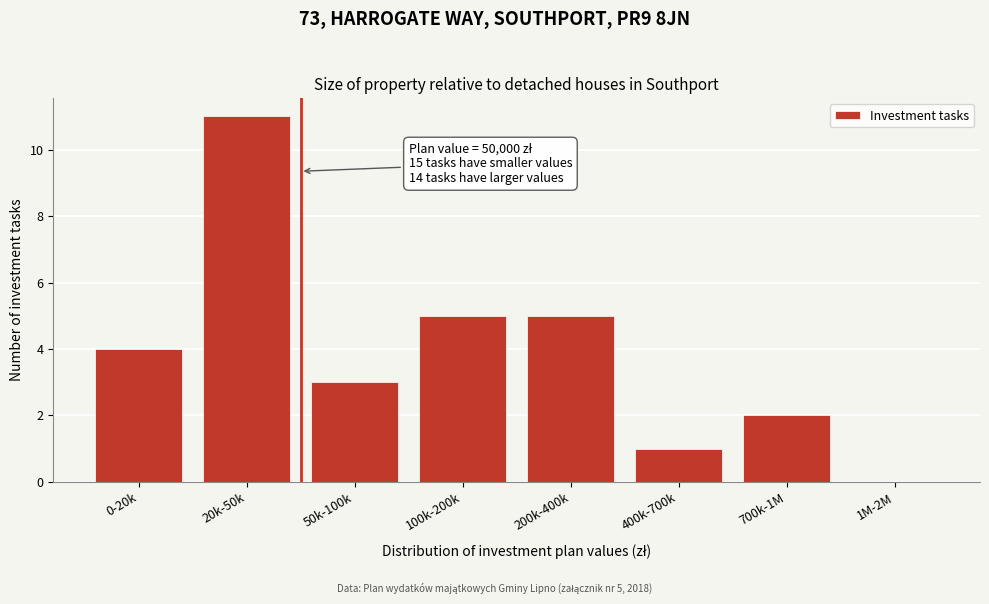

Reading left to right, extract all data points from this chart.

0-20k=4	20k-50k=11	50k-100k=3	100k-200k=5	200k-400k=5	400k-700k=1	700k-1M=2	1M-2M=0